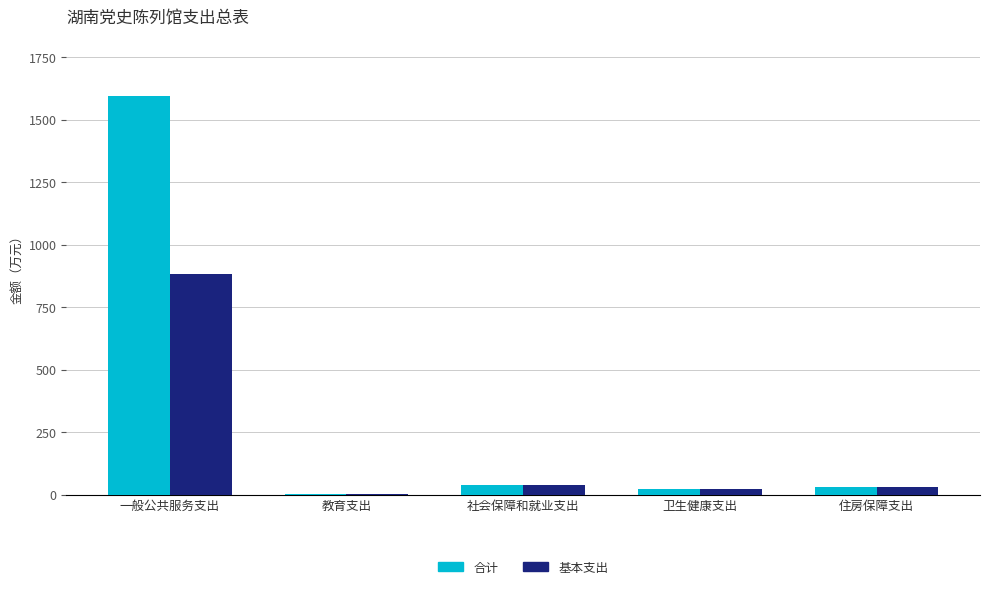

How many groups of bars are there?

5